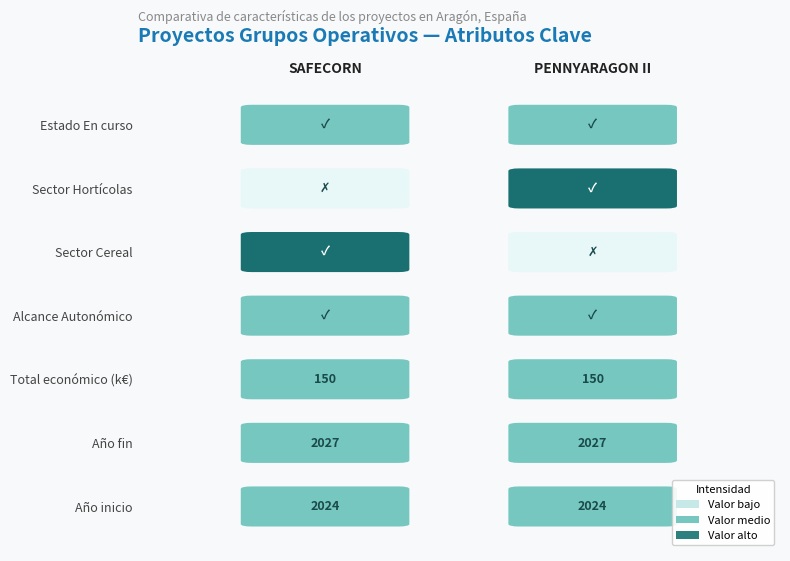

List the series in order of their peak value, highest first.

SAFECORN, PENNYARAGON II